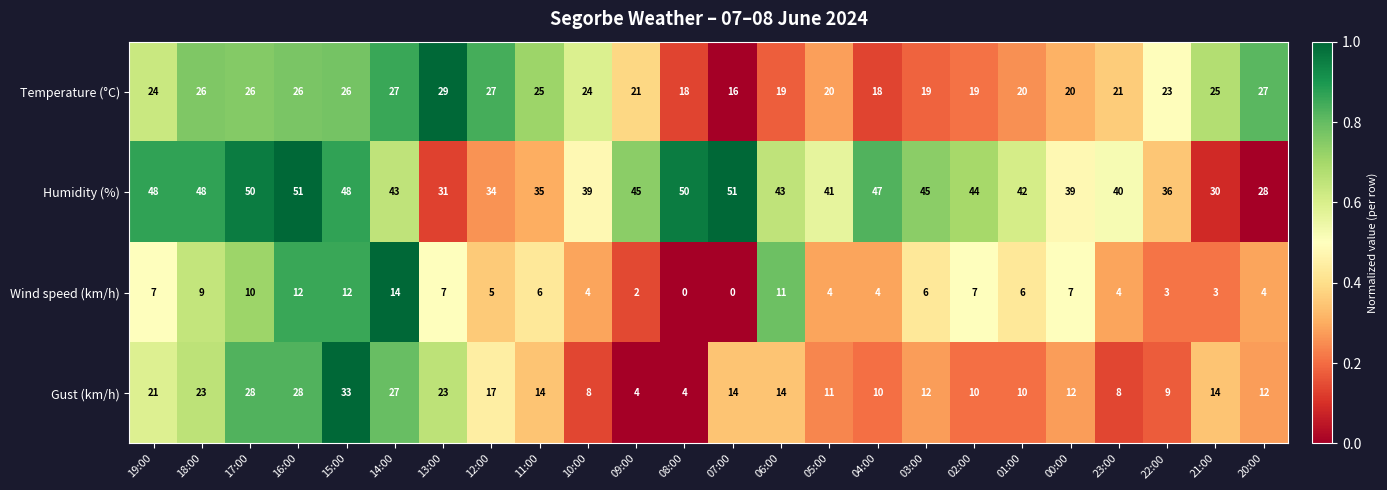

The value of Wind speed (km/h) at 15:00 is 12. True or false?

True